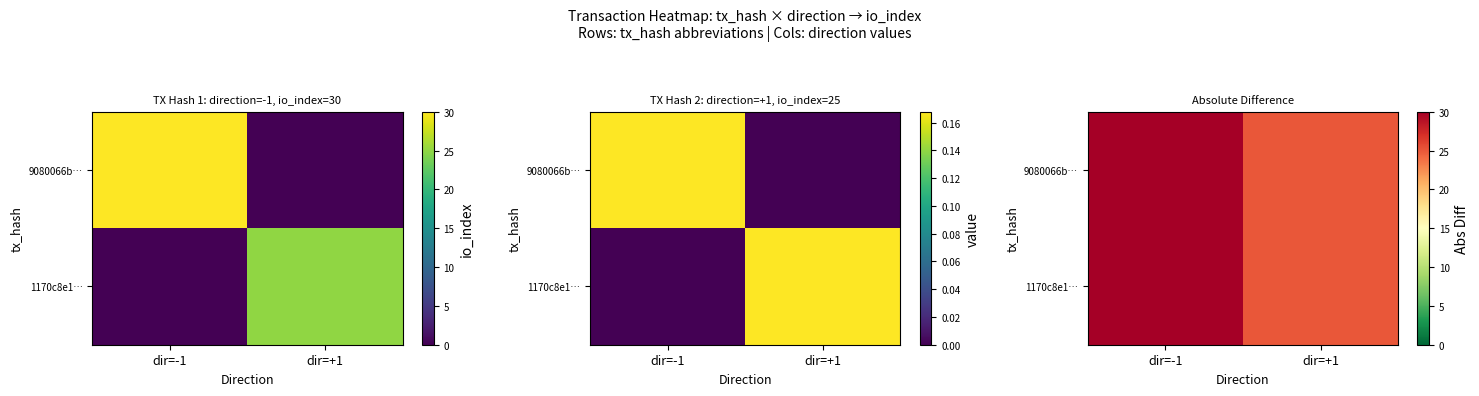

The value of 1170c8e1… at dir=+1 is 25. True or false?

True